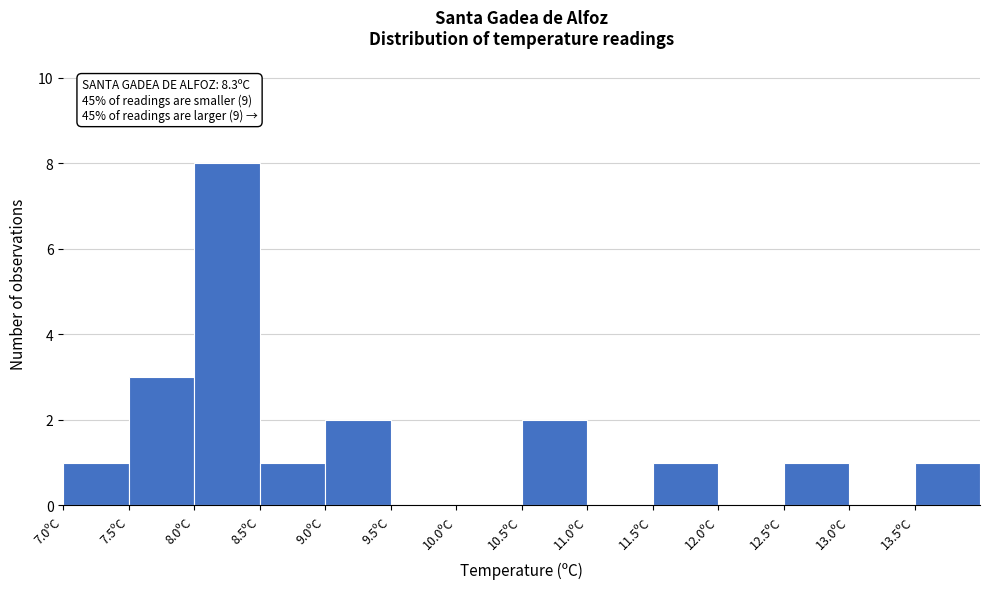

Over which range of the x-axis is the bar tallest?

8.0 to 8.5